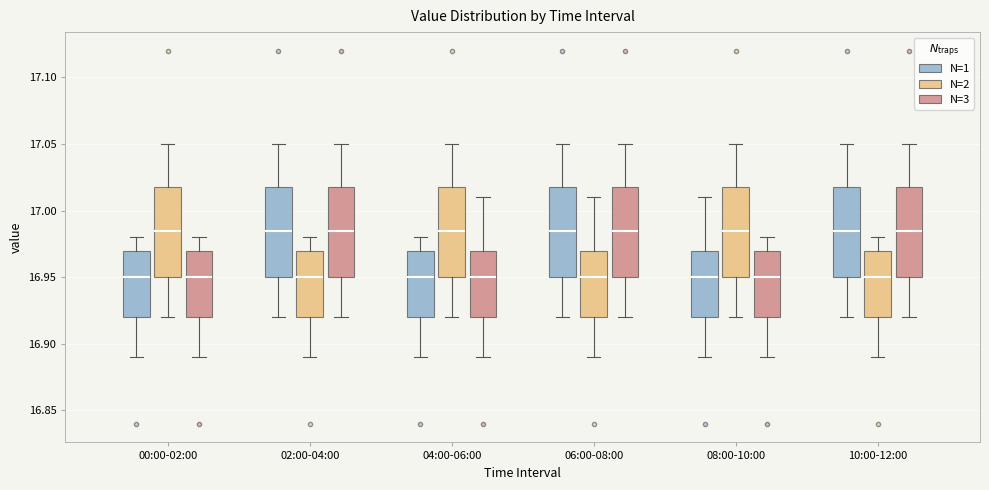

Where does the upper whisker of the box for 00:00-02:00 (N=2) end on the y-axis? The values are not printed on the chart, so give them approximately, as read against the axis.

17.050